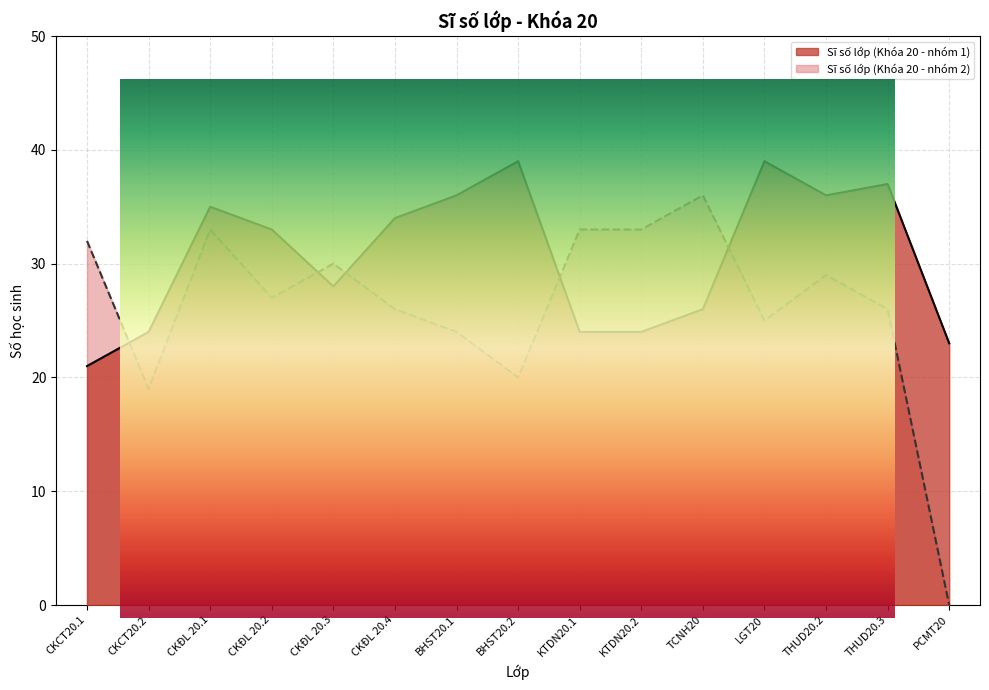

Reading left to right, what are all the values shown in this chart?

Sĩ số lớp (Khóa 20 - nhóm 1): CKCT20.1=21	CKCT20.2=24	CKĐL 20.1=35	CKĐL 20.2=33	CKĐL 20.3=28	CKĐL 20.4=34	BHST20.1=36	BHST20.2=39	KTDN20.1=24	KTDN20.2=24	TCNH20=26	LGT20=39	THUD20.2=36	THUD20.3=37	PCMT20=23
Sĩ số lớp (Khóa 20 - nhóm 2): CKCT20.1=32	CKCT20.2=19	CKĐL 20.1=33	CKĐL 20.2=27	CKĐL 20.3=30	CKĐL 20.4=26	BHST20.1=24	BHST20.2=20	KTDN20.1=33	KTDN20.2=33	TCNH20=36	LGT20=25	THUD20.2=29	THUD20.3=26	PCMT20=0